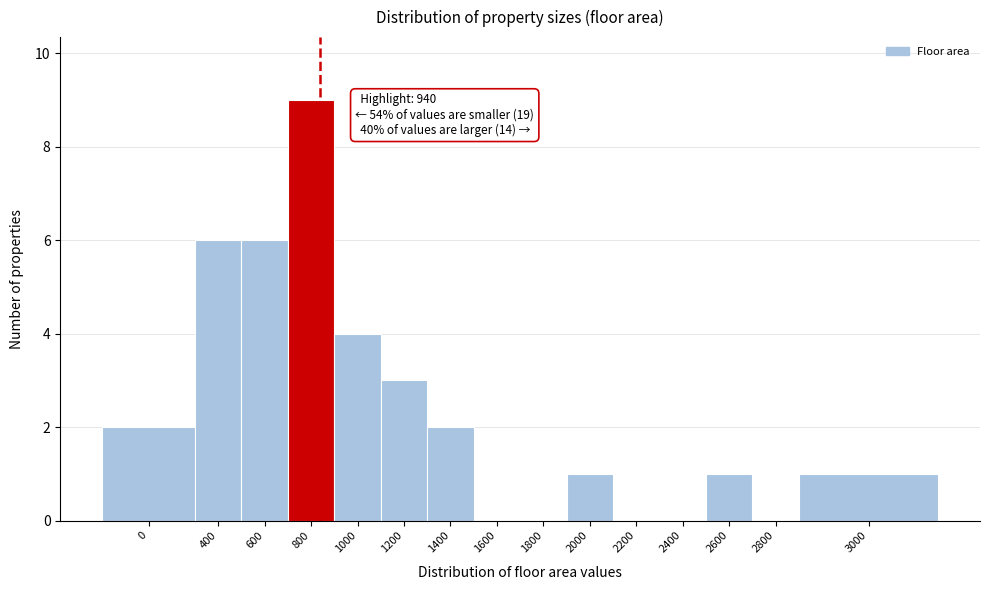

Reading right to left, what are all the values shown in this chart?

3000=1	2800=0	2600=1	2400=0	2200=0	2000=1	1800=0	1600=0	1400=2	1200=3	1000=4	800=9	600=6	400=6	0=2